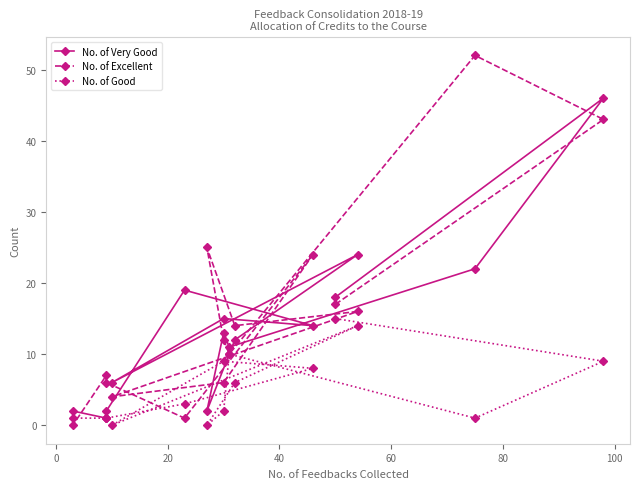

How many positive values does the No. of Excellent series have?

14